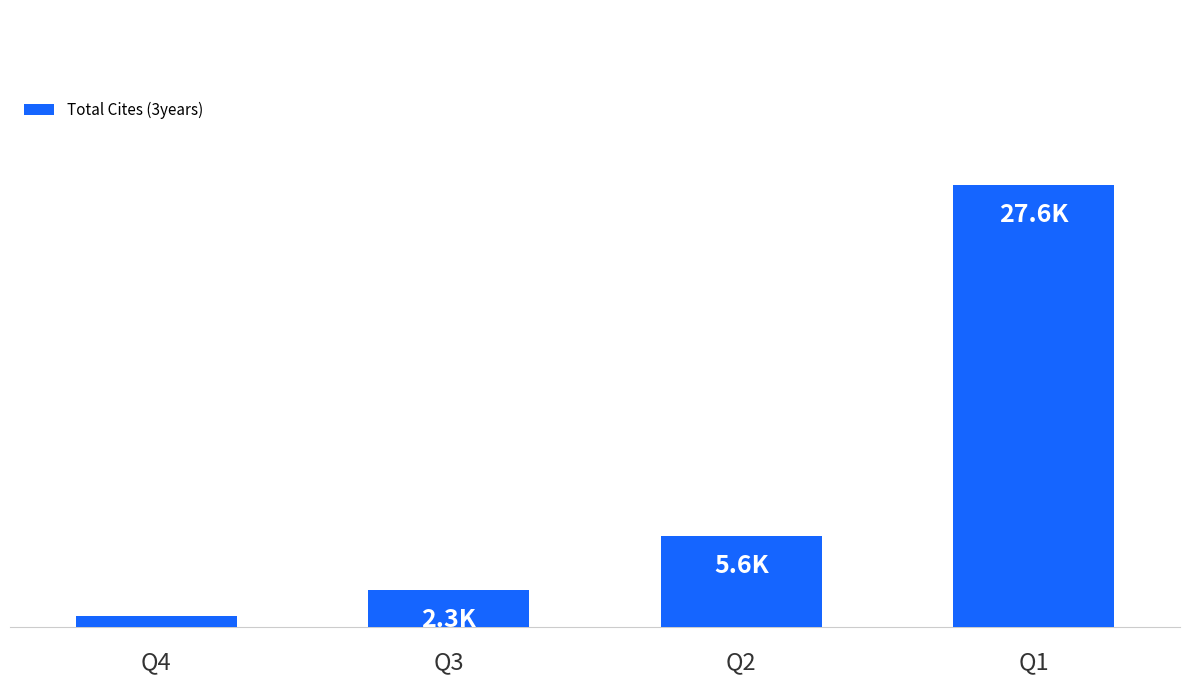

Does the chart contain any negative values?

No